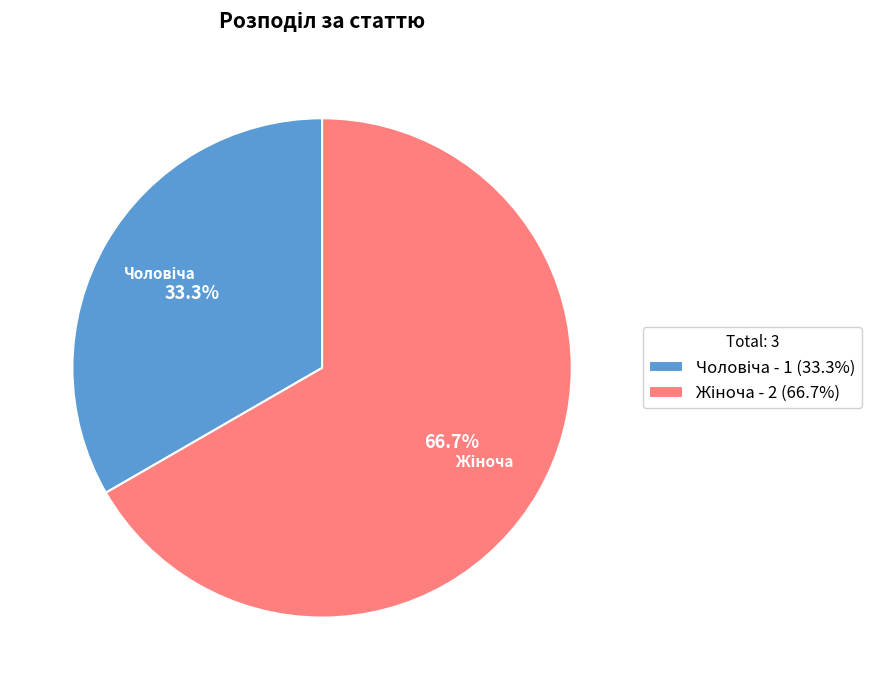

Does any single category account for the majority?

Yes